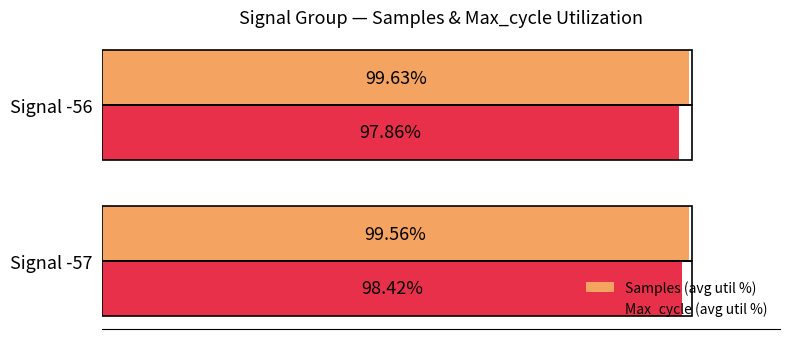

Rank the categories by Samples (avg util %) value from highest to lowest.

Signal -56, Signal -57